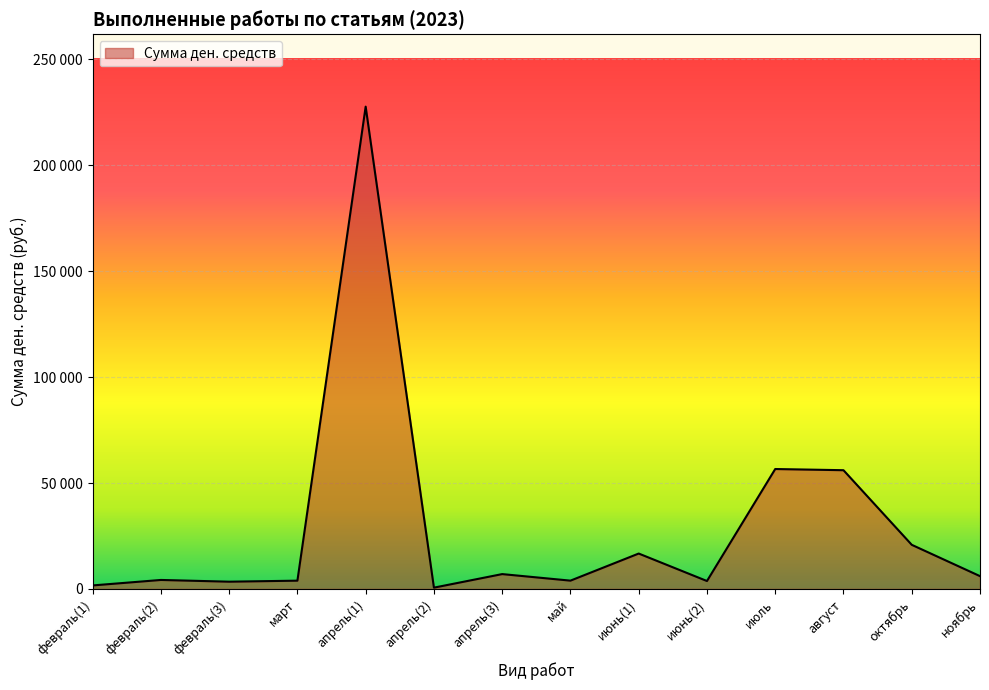

What is the average value?

29455